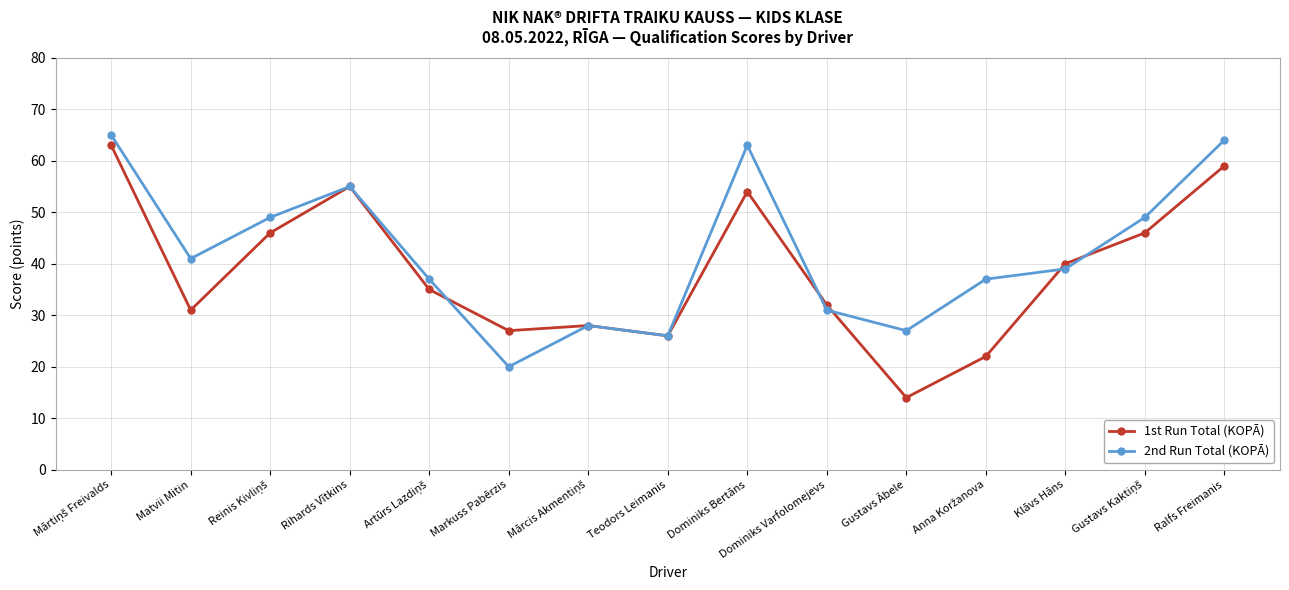

At which category does 2nd Run Total (KOPĀ) reach its first local valley?

Matvii Mitin